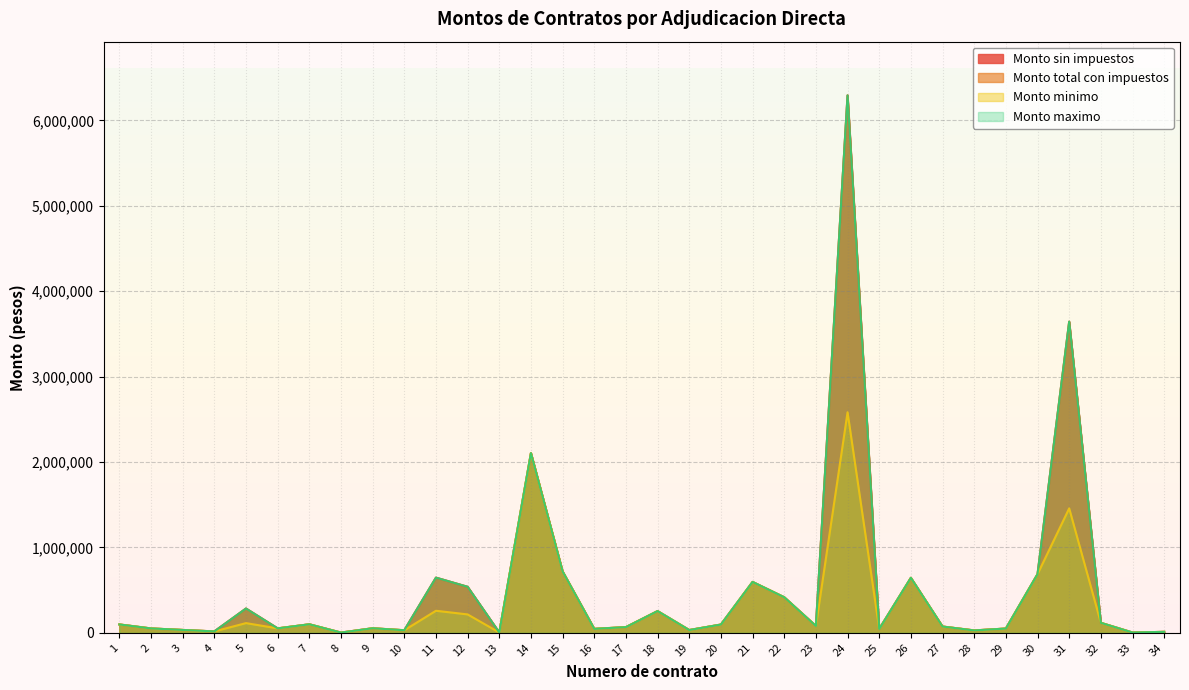

How many values in the Monto total con impuestos series exceed 80220?

16